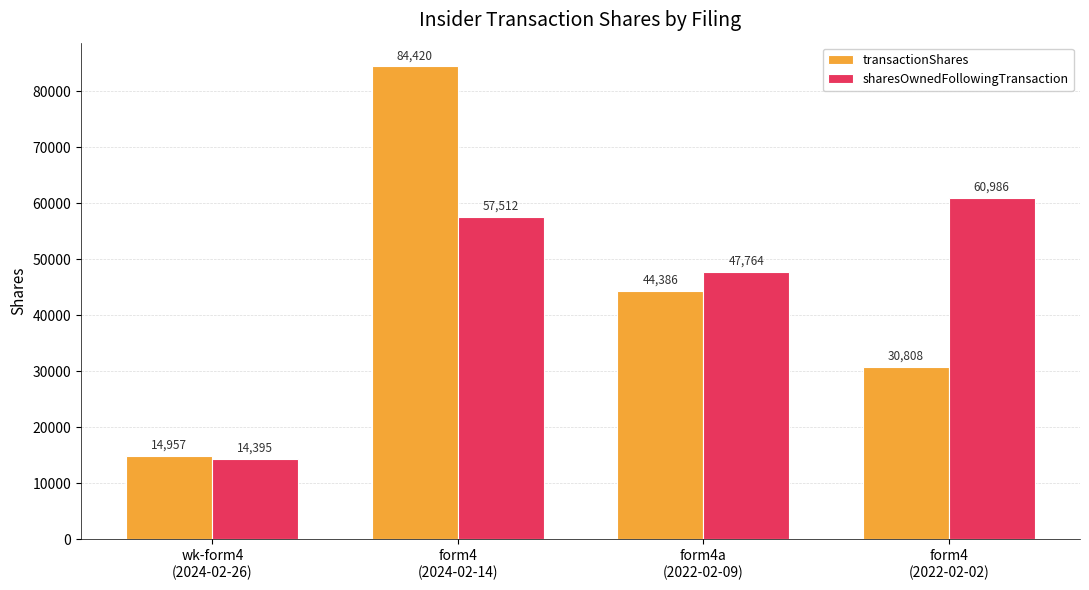

How many groups of bars are there?

4